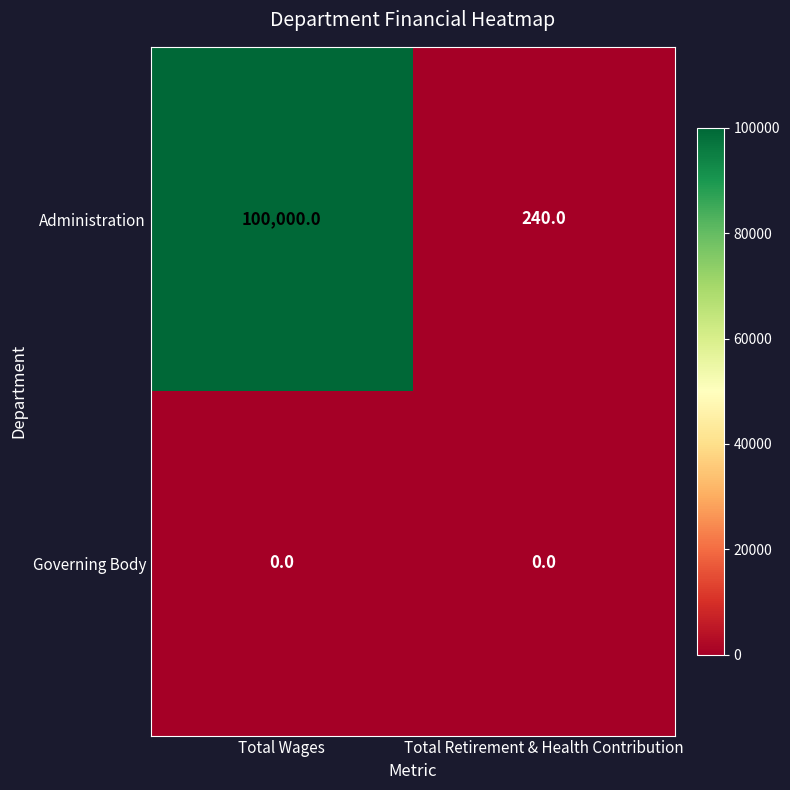

What is the greatest value displayed?

100000